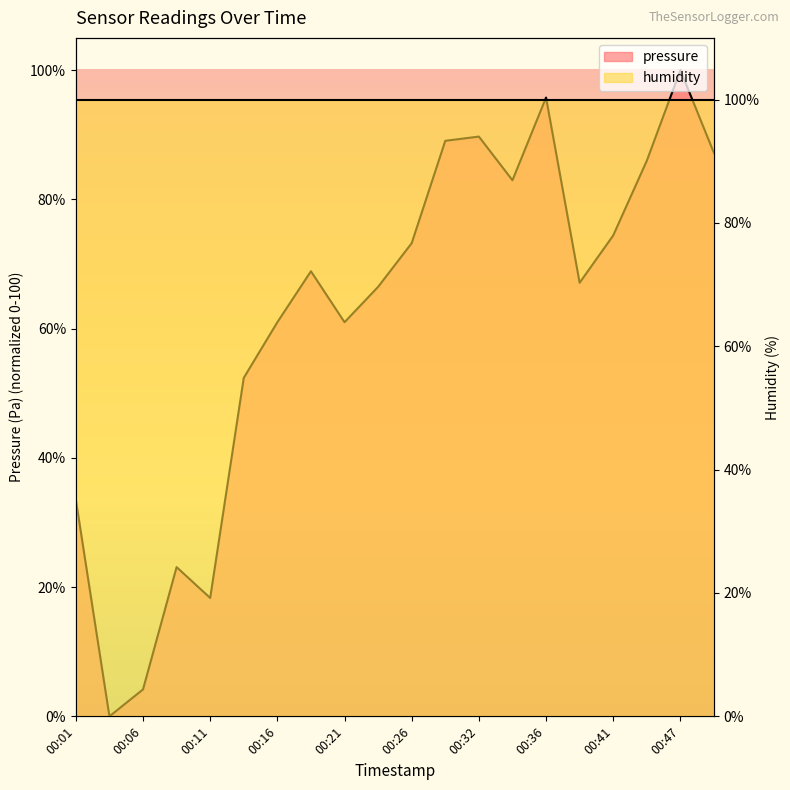

Is it true that the value at 00:26 is 120.3?

False